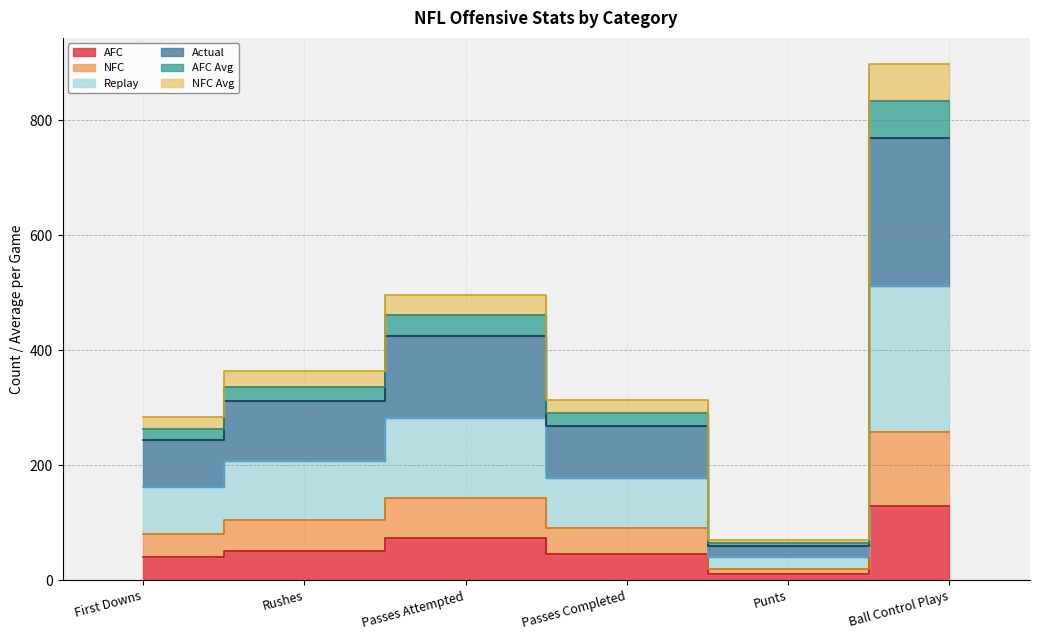

Which category has the highest value in the Replay series?

Ball Control Plays